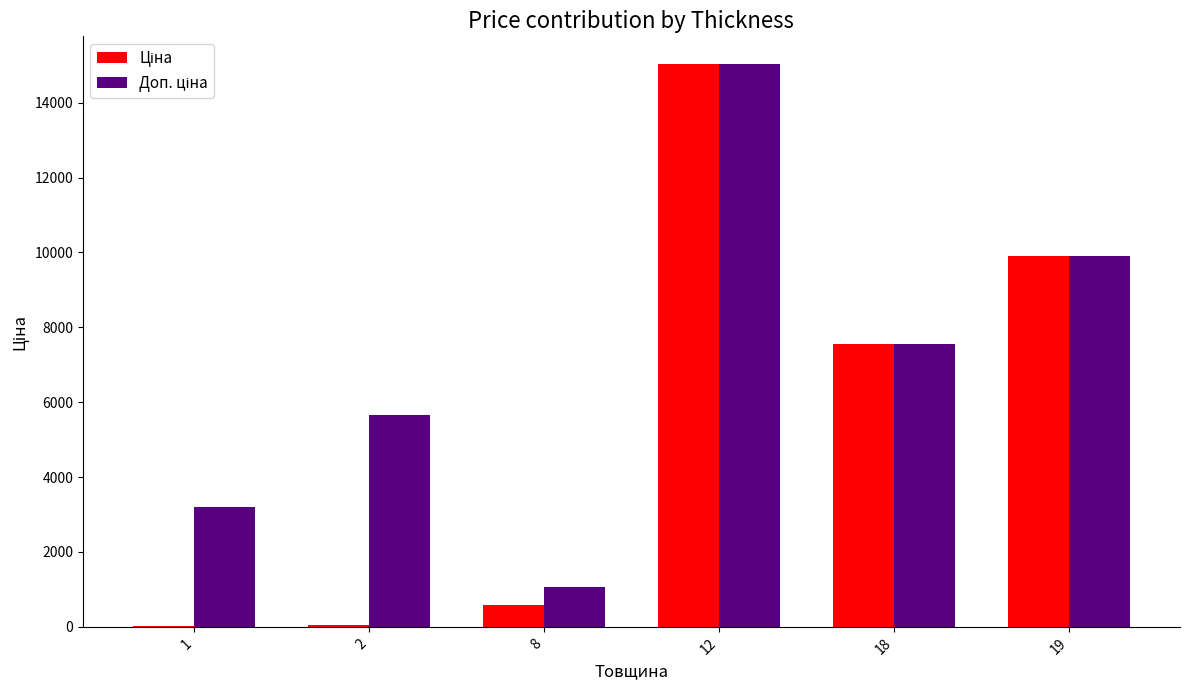

What is the maximum value shown in the chart?

15019.2